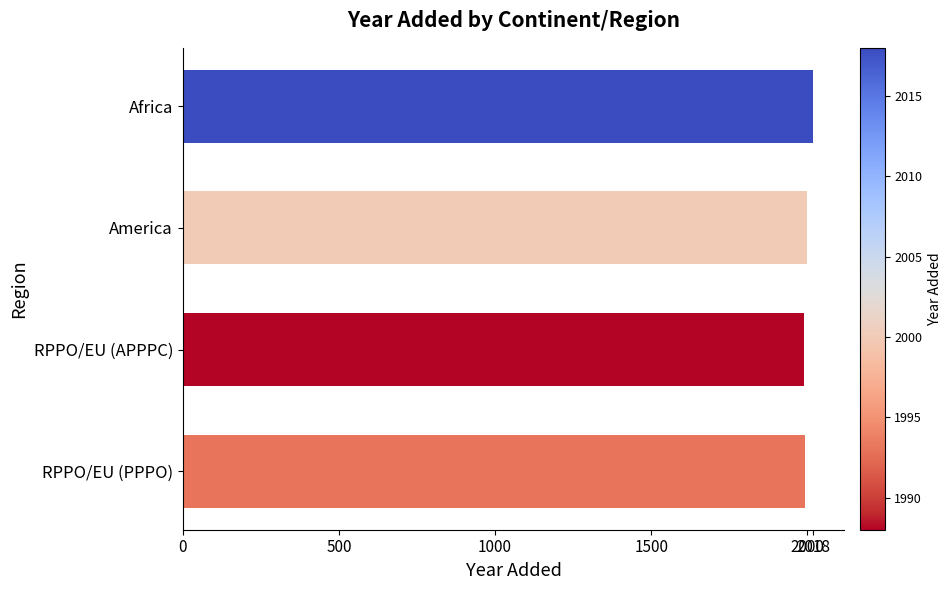

Does the chart contain any negative values?

No